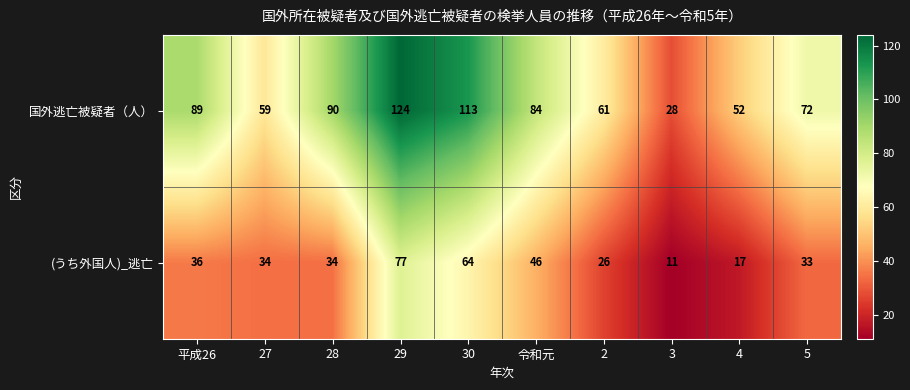

What is the total value across all series at 5?

105